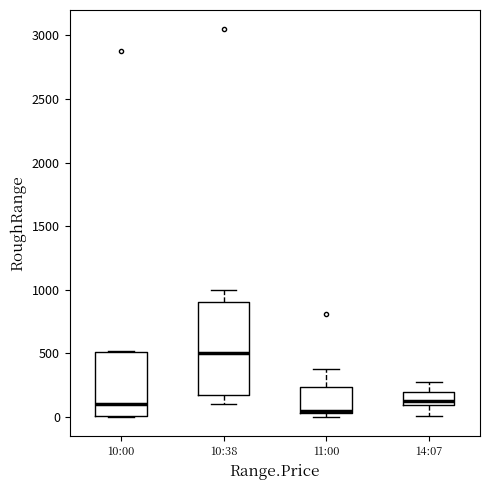

Which box's median line is the lowest?

11:00